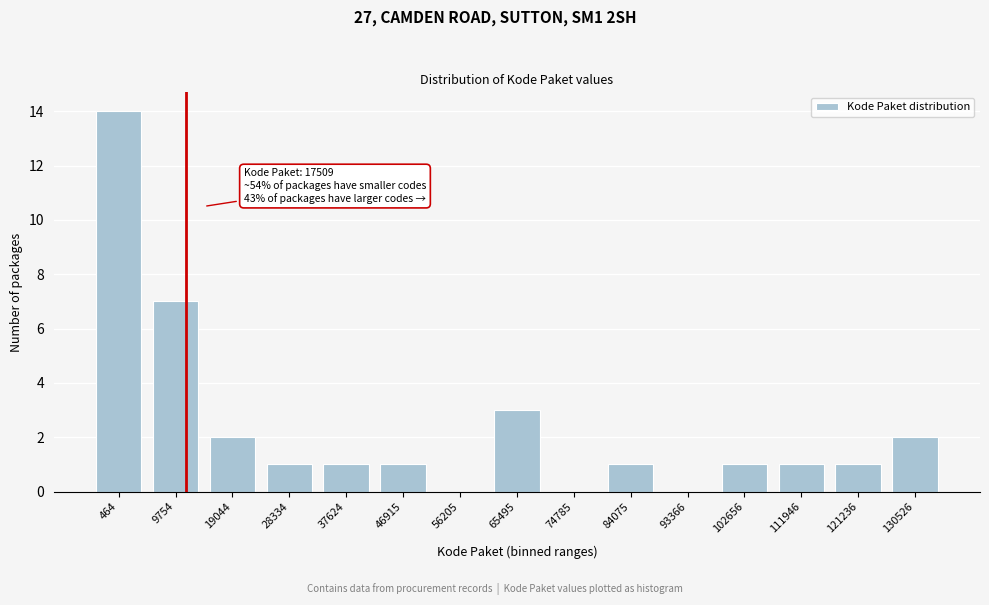

Reading left to right, what are all the values shown in this chart?

464=14	9754=7	19044=2	28334=1	37624=1	46915=1	56205=0	65495=3	74785=0	84075=1	93366=0	102656=1	111946=1	121236=1	130526=2